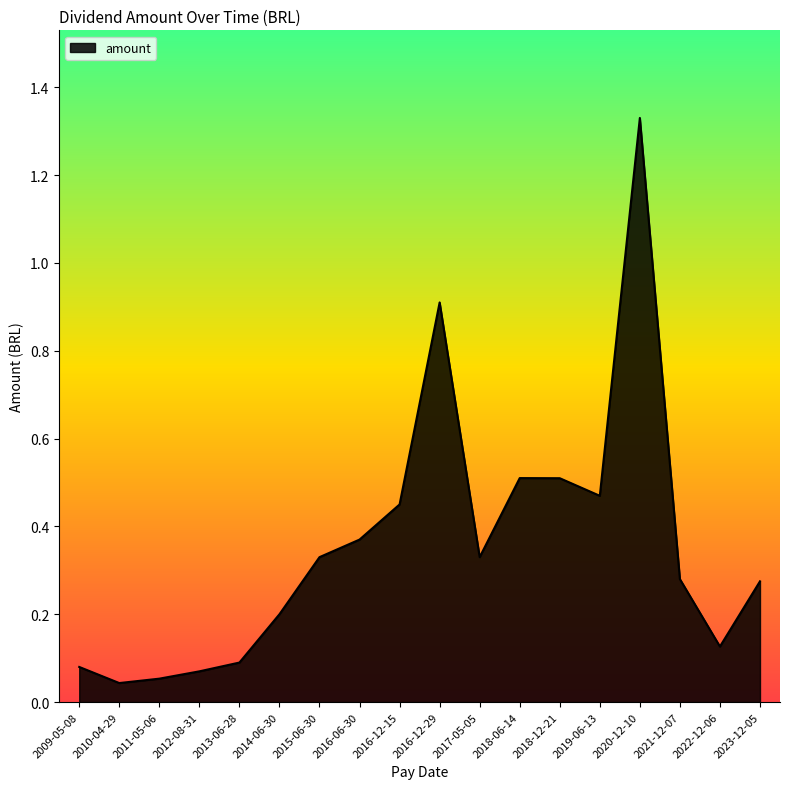

True or false: there are more than 1 points higher than both neighbors.

True